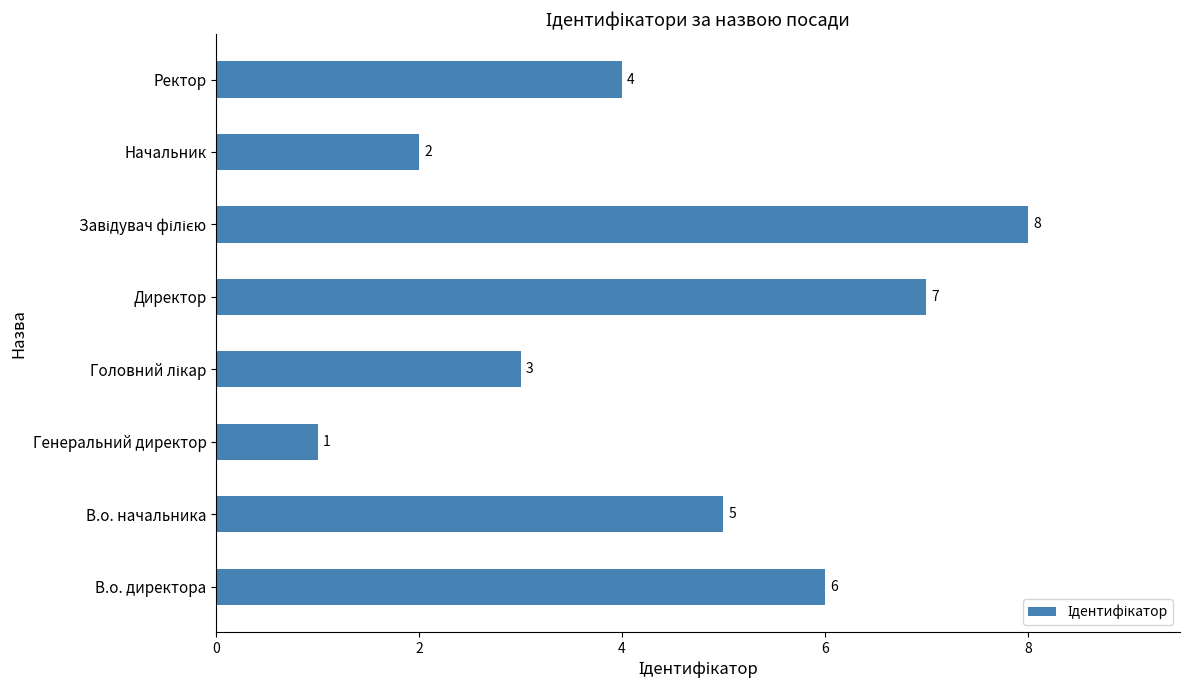

Are the bars horizontal?

Yes